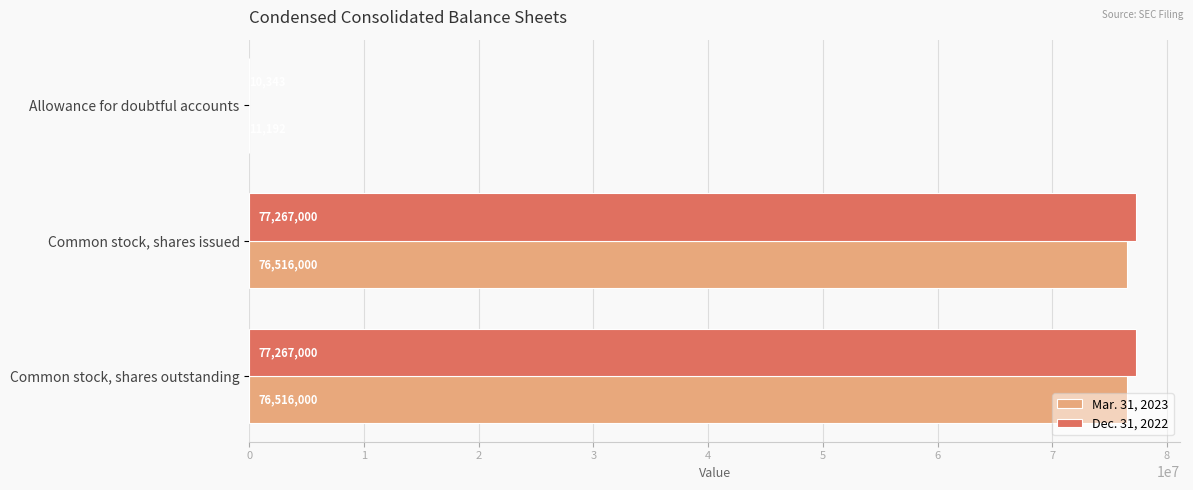

What is the highest value of the Mar. 31, 2023 series?

76516000